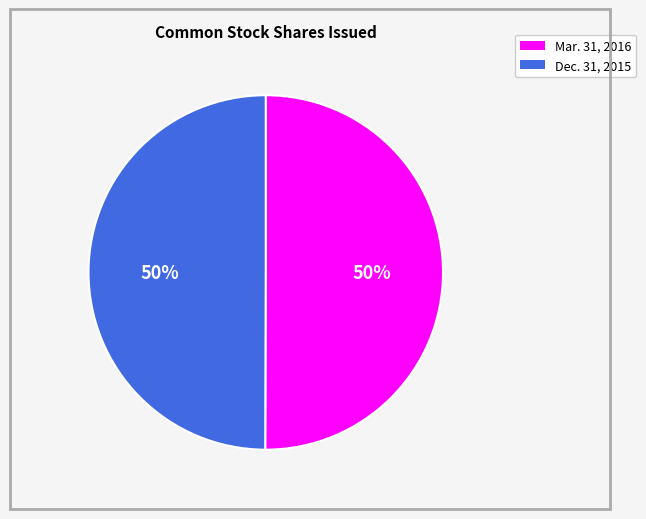

To the nearest percent, what is the average slice percentage?

50%